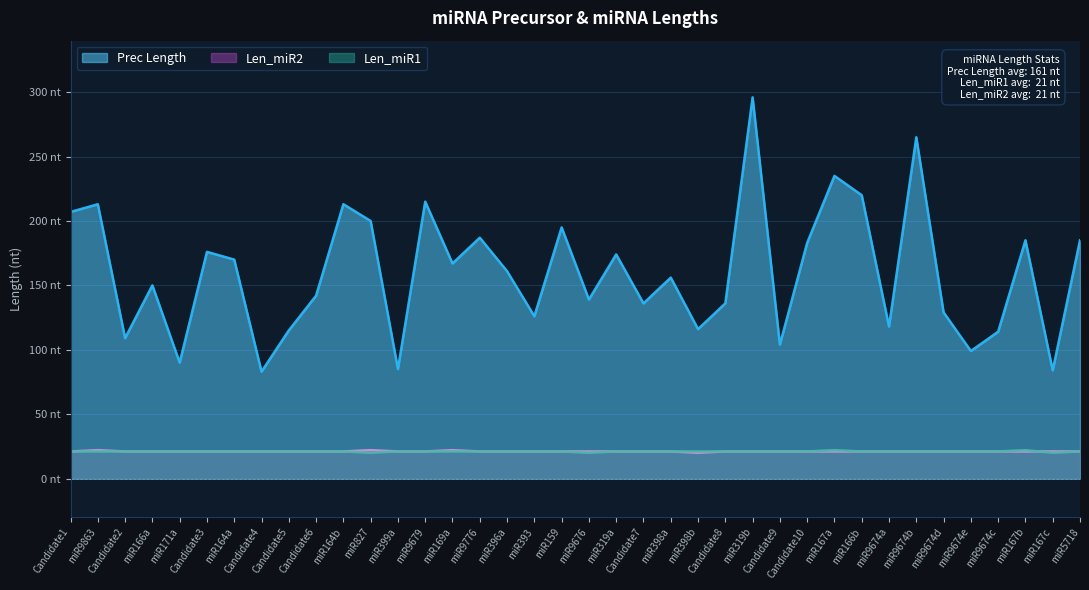

At how many categories does at least one series exceed 222?

3